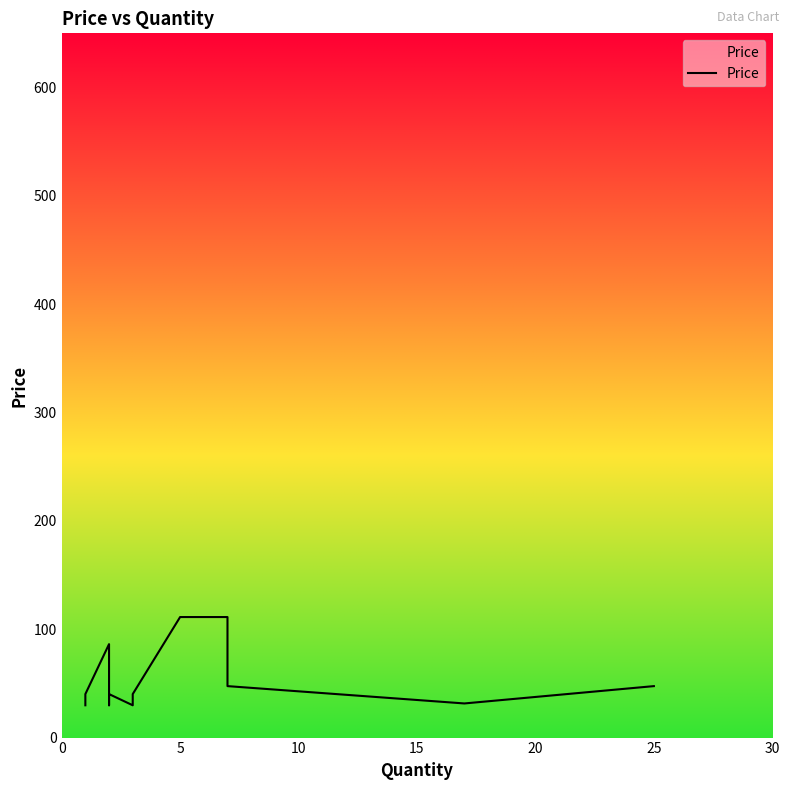

Reading left to right, extract all data points from this chart.

29.8	40.1	40.1	86.2	29.8	29.8	29.8	40.1	40.1	29.8	40.1	111.2	111.2	111.2	47.5	47.5	31.5	47.5